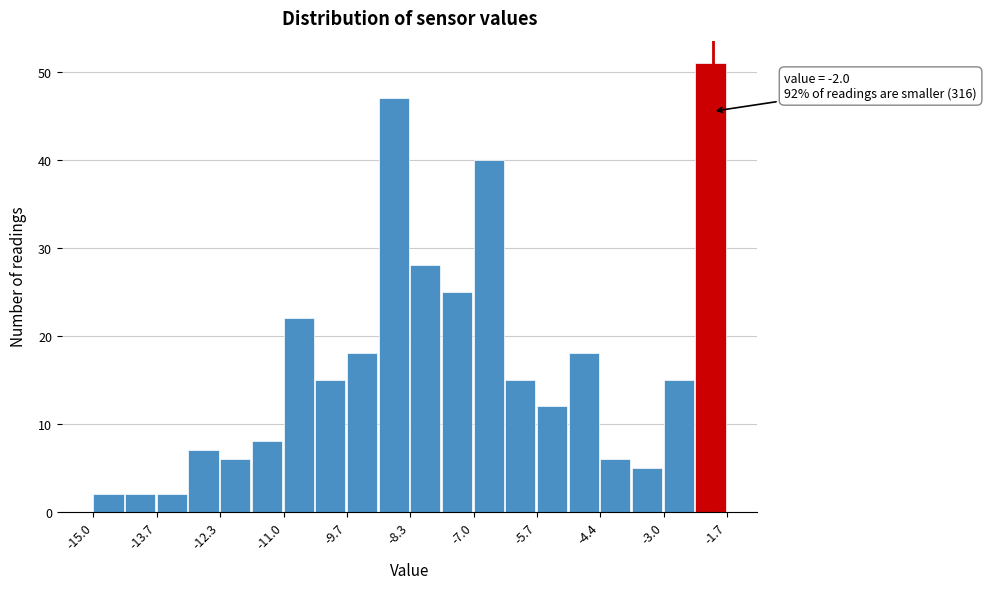

Around what value on the x-axis is the tallest bar? Give the approximate position of its centre, as read against the axis.

-2.0